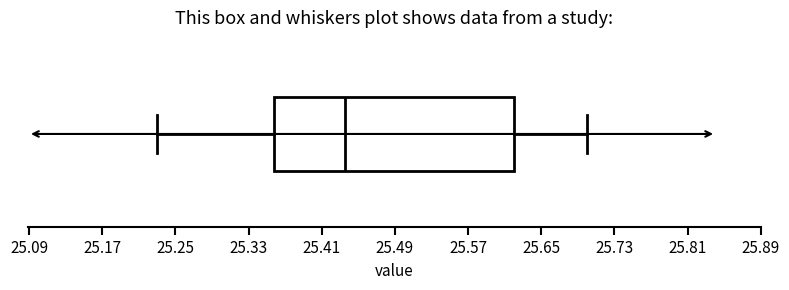

Read this box plot against the x-axis: the position of the median line, the range covered by the box, and the ends of both whiskers. The values are not printed on the chart, so give them approximately, as read against the axis.

median 25.44, box 25.36 to 25.62, whiskers 25.23 to 25.70